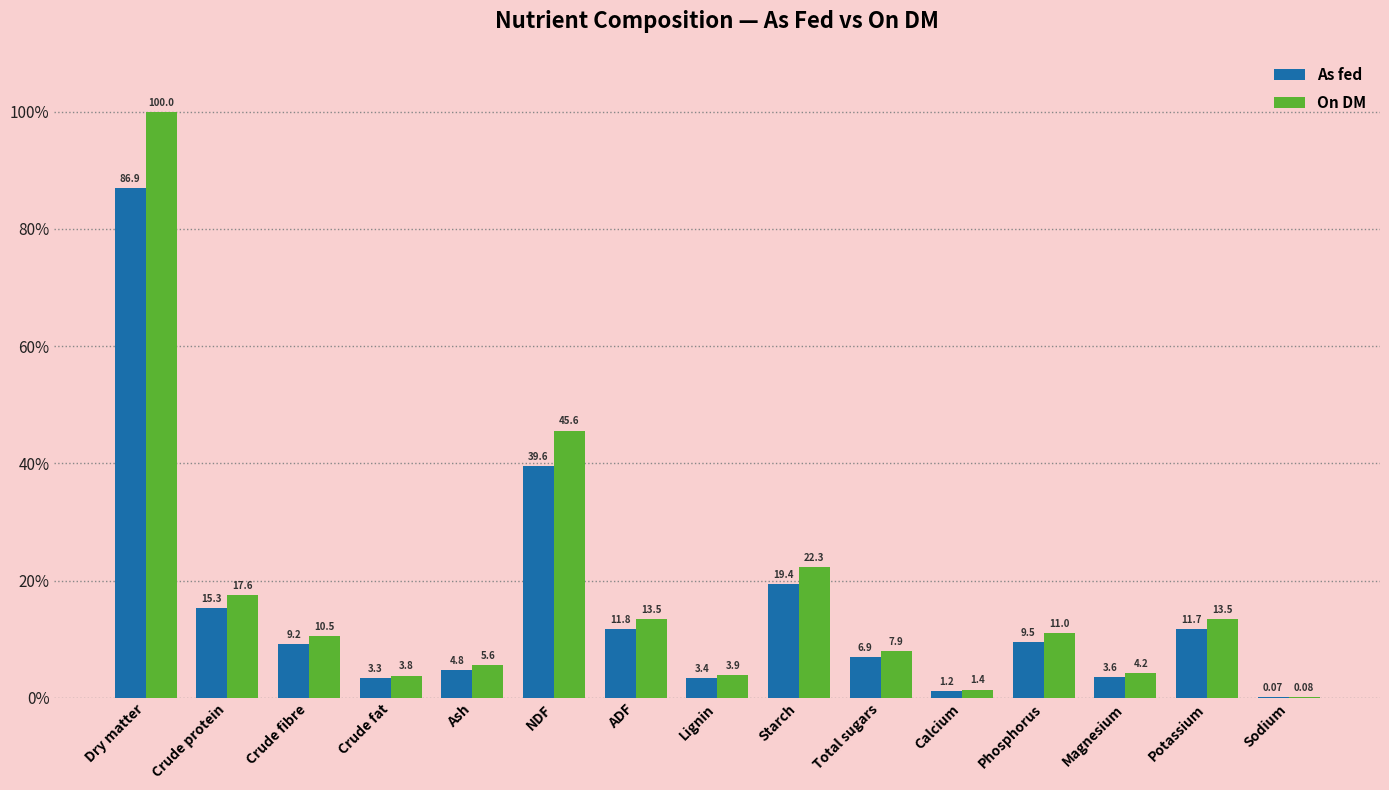

Is it true that On DM equals 13.5 at ADF?

True